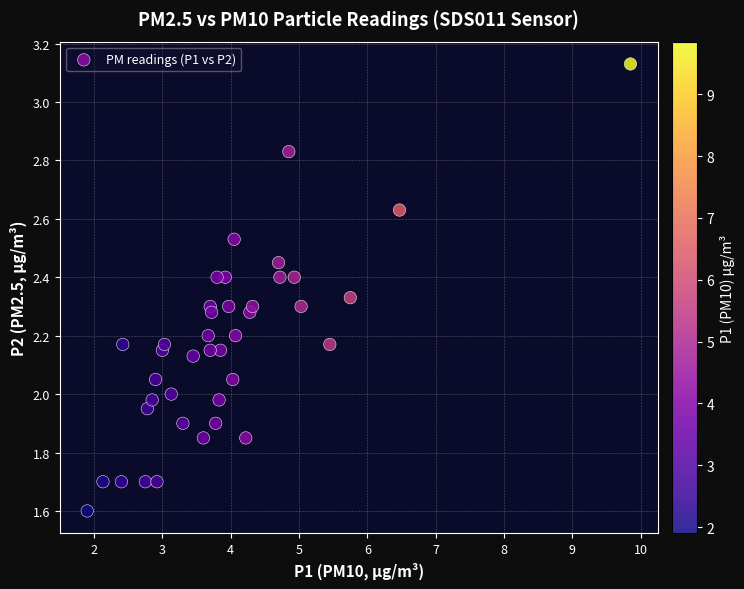

What is the range of Y values (max minus min)?

1.5